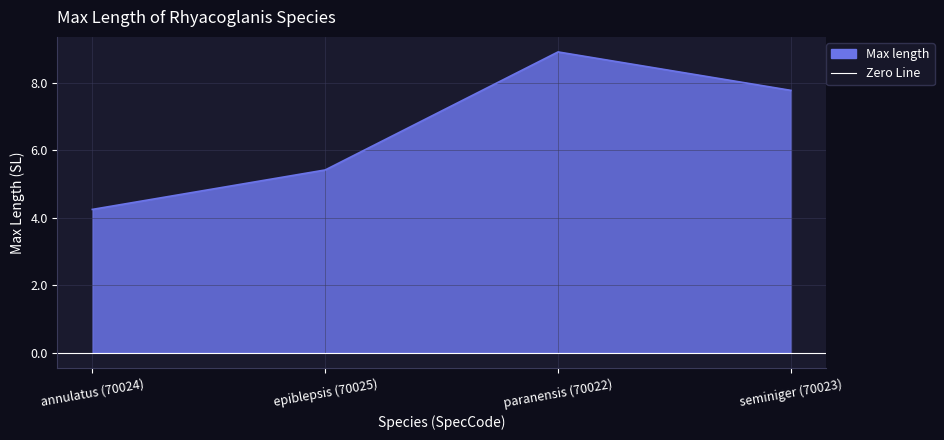

What is the sum of all values?

26.4